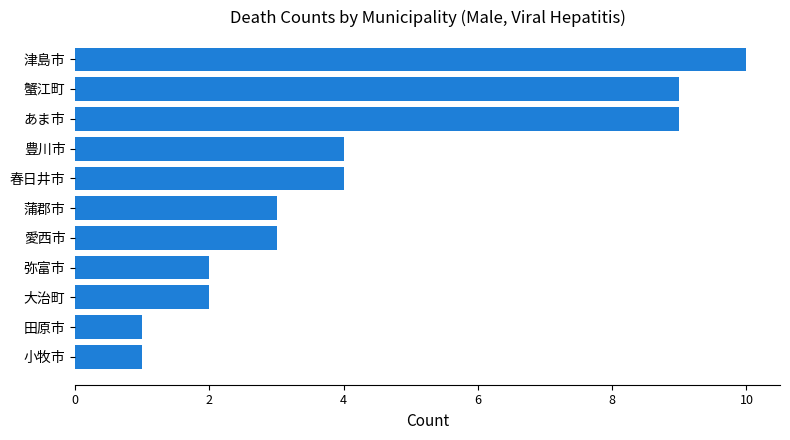

What is the minimum value shown in the chart?

1